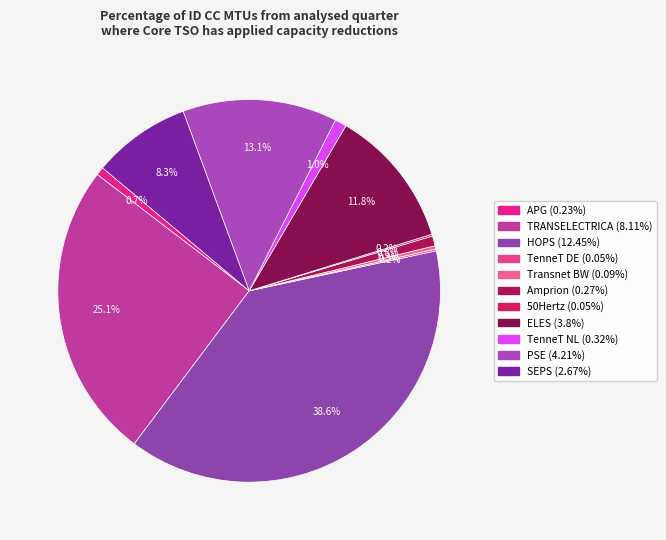

Which slice is the largest?

HOPS